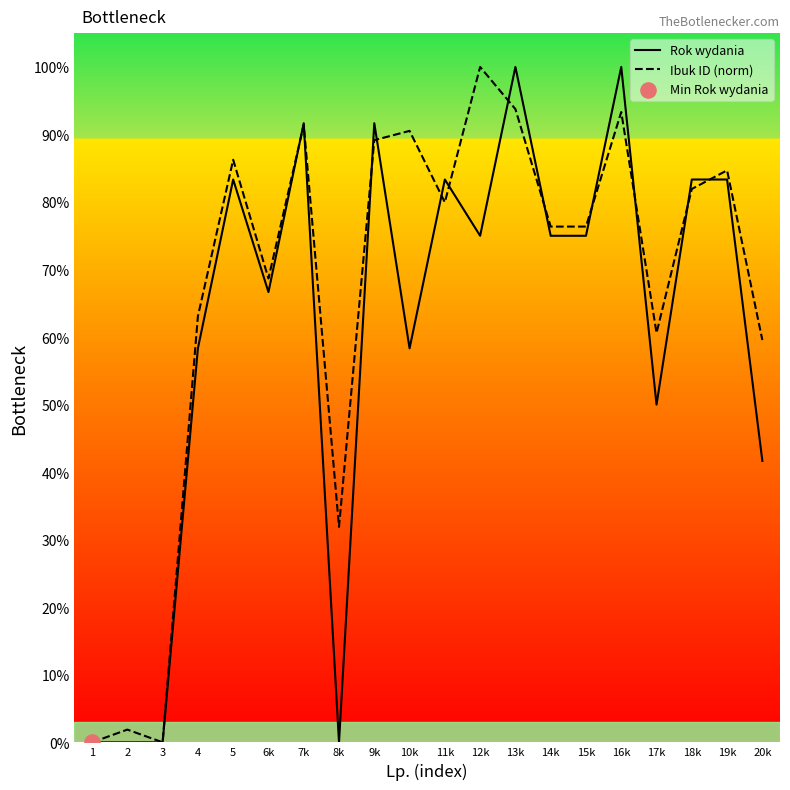

Which series contains the highest Y value?

Rok wydania